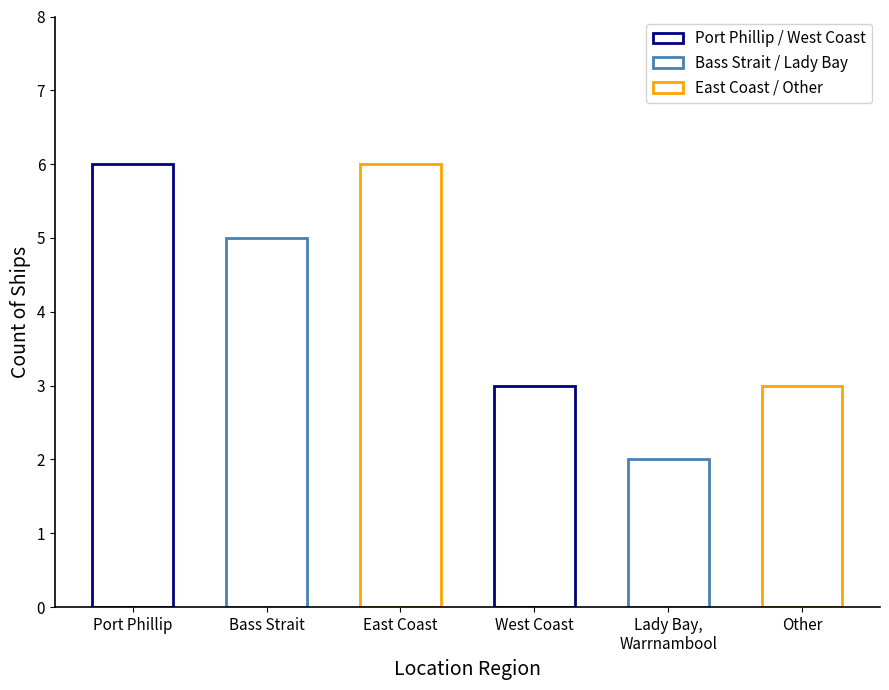

Rank the categories by value from highest to lowest.

Port Phillip, East Coast, Bass Strait, West Coast, Other, Lady Bay, Warrnambool